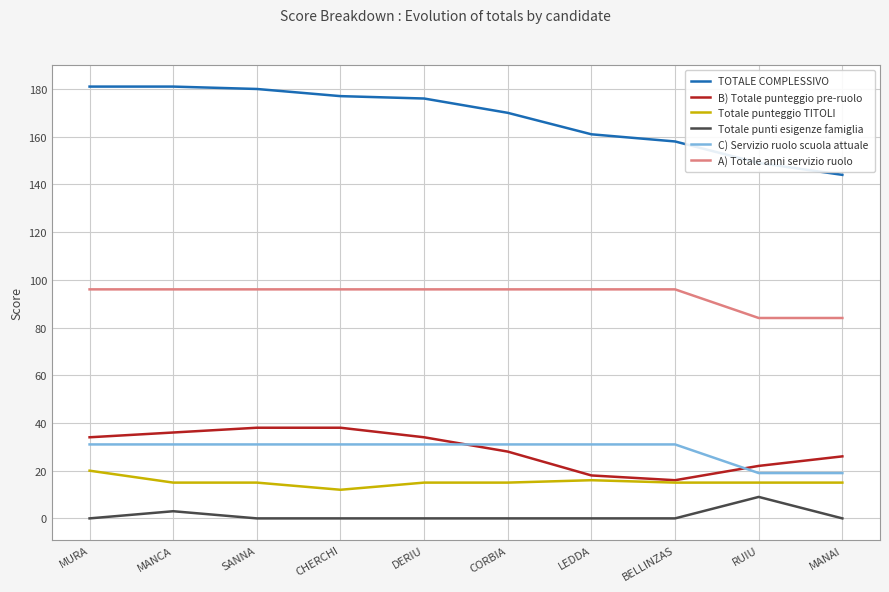

True or false: TOTALE COMPLESSIVO has a value of 170 at CORBIA.

True